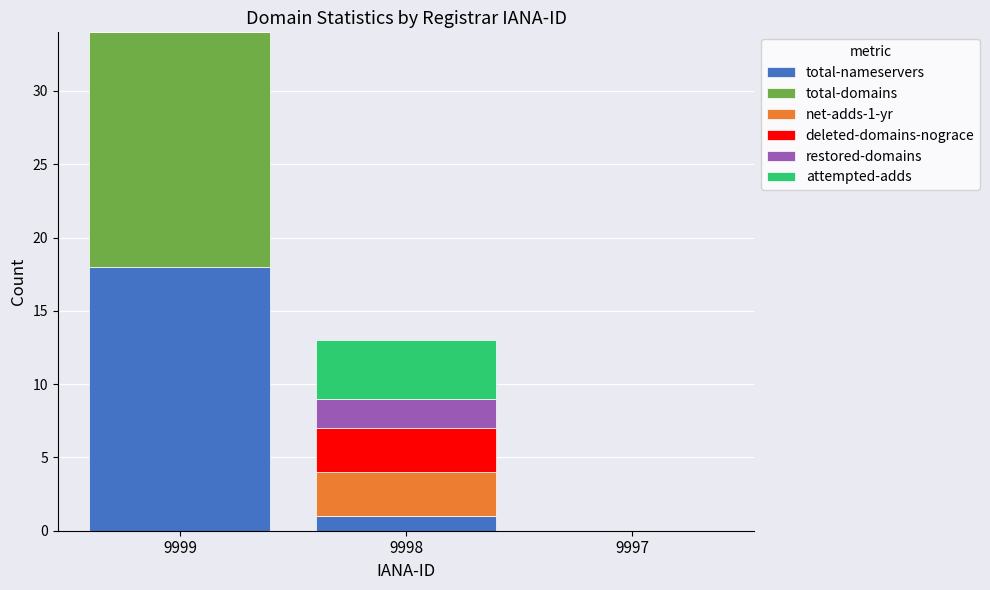

Where is total-nameservers nearest to the value 9?

9998